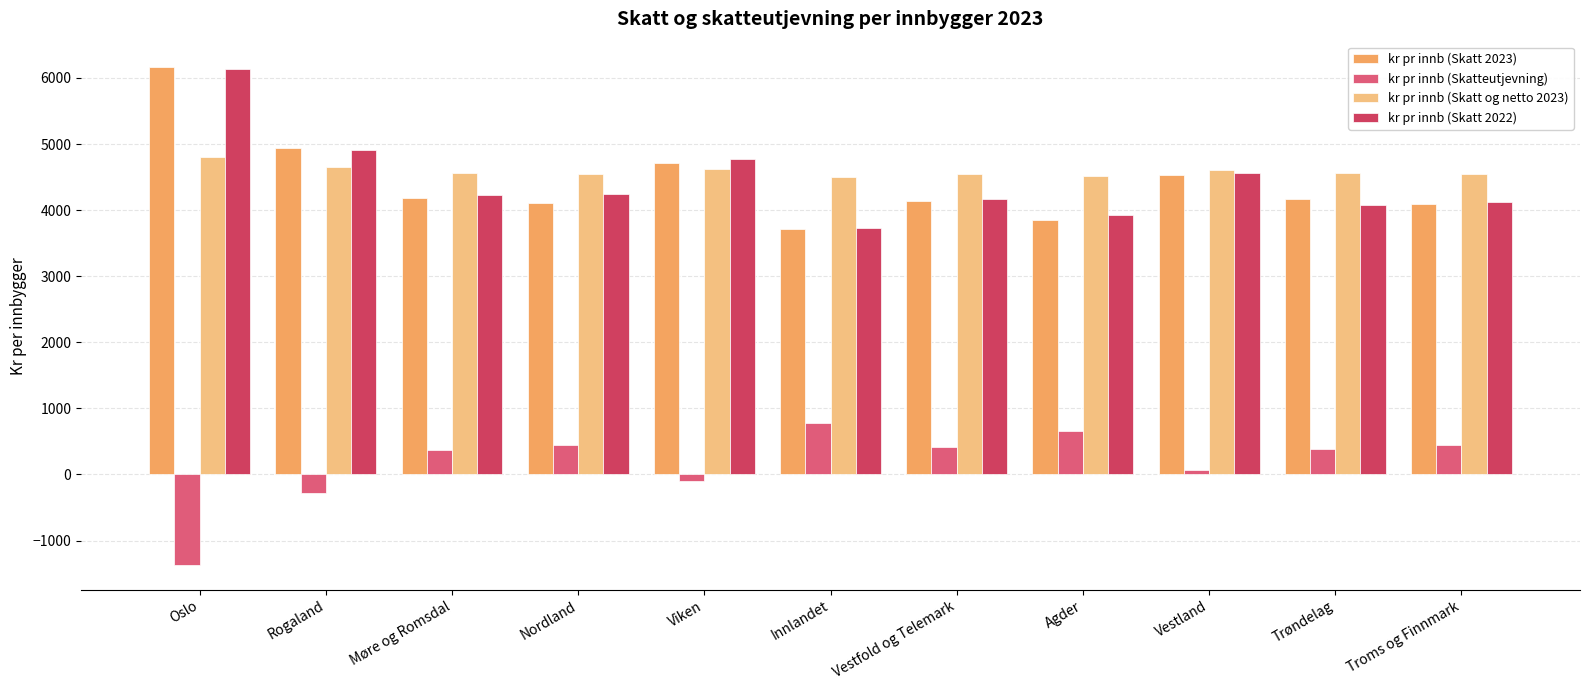

What is the difference between the maximum and minimum values in the kr pr innb (Skatt 2022) series?

2403.7